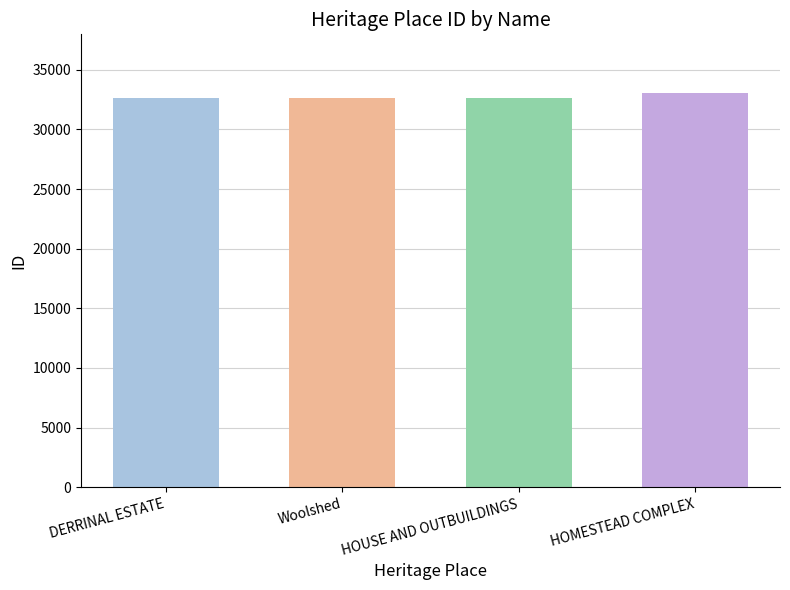

What is the difference between the values at Woolshed and HOMESTEAD COMPLEX?

394